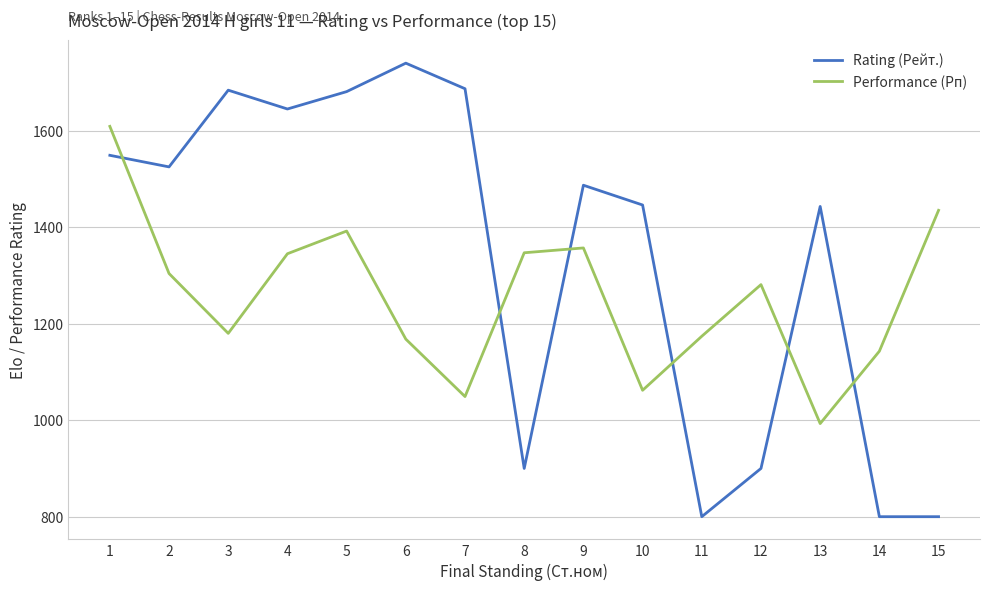

Where is the first local maximum for Performance (Рп)?

5